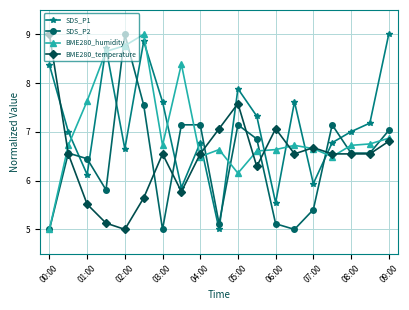

What are all the series names shown in the legend?

SDS_P1, SDS_P2, BME280_humidity, BME280_temperature